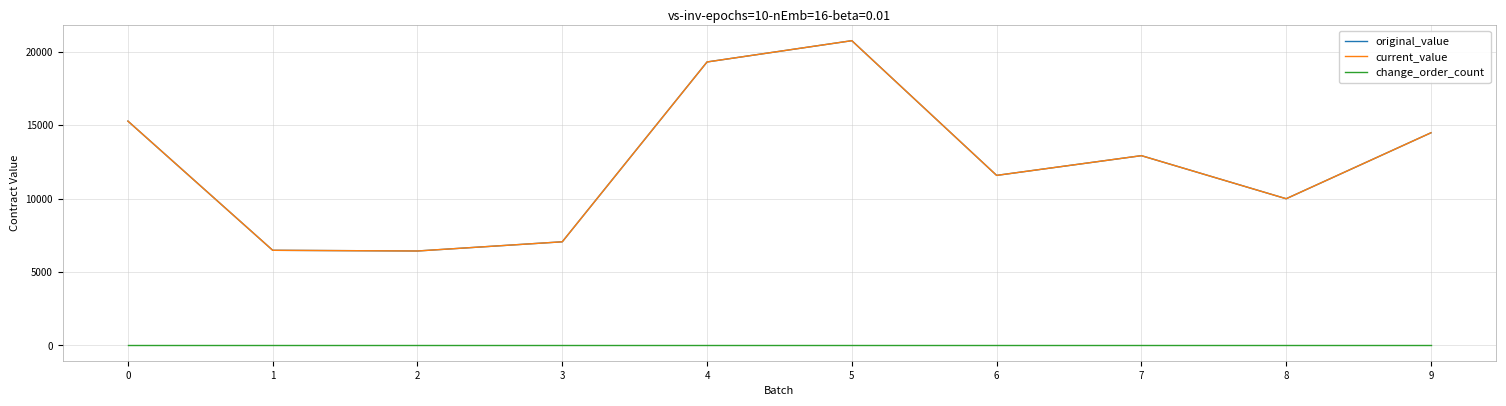

Is the value of current_value at 4 greater than the value of change_order_count at 7?

Yes